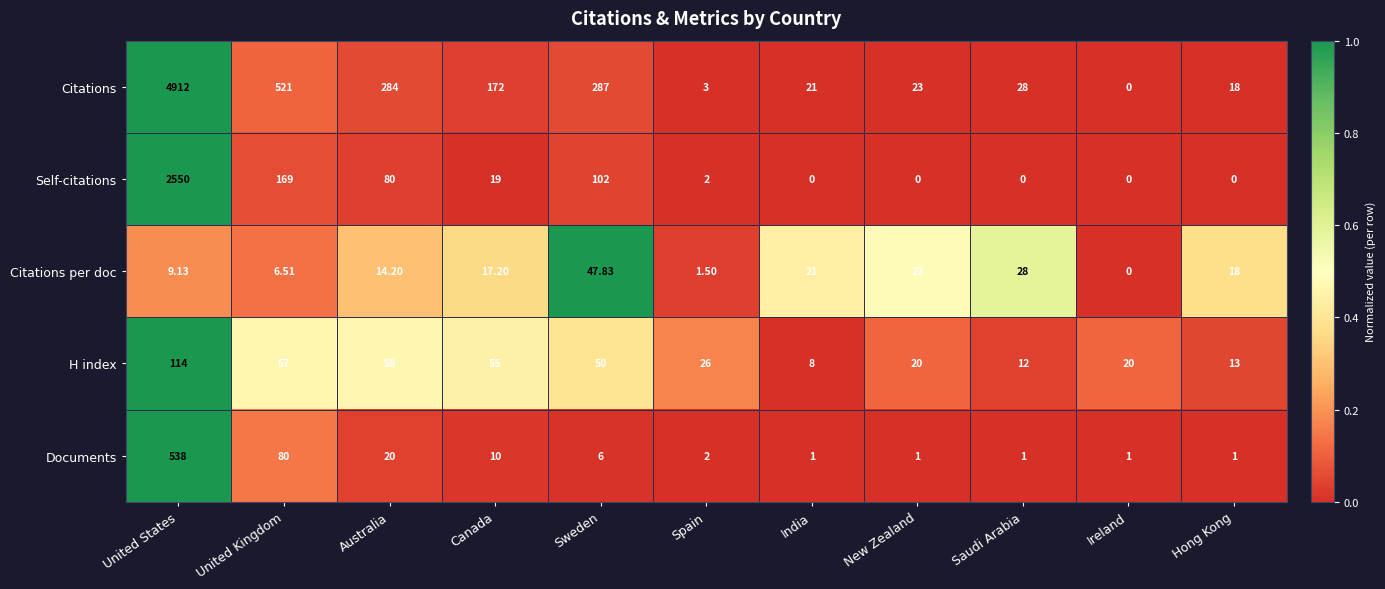

Between Spain and Ireland, which series saw the biggest shift?

H index